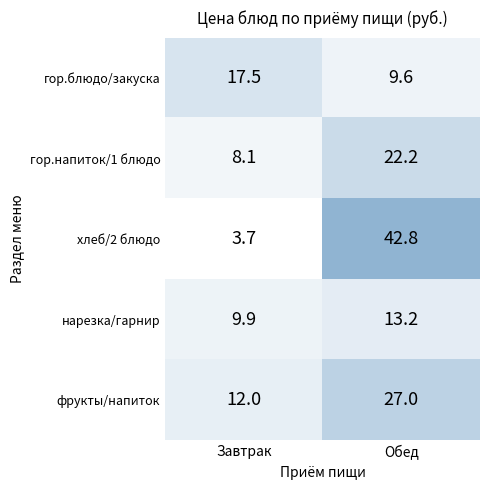

List the labels in order of Завтрак value, smallest first.

хлеб/2 блюдо, гор.напиток/1 блюдо, нарезка/гарнир, фрукты/напиток, гор.блюдо/закуска